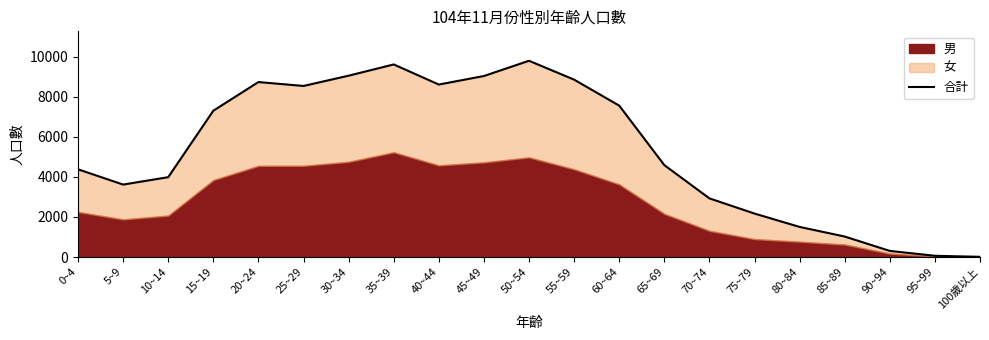

What is the ratio of the value at 70~74 to the value at 5~9?

0.8